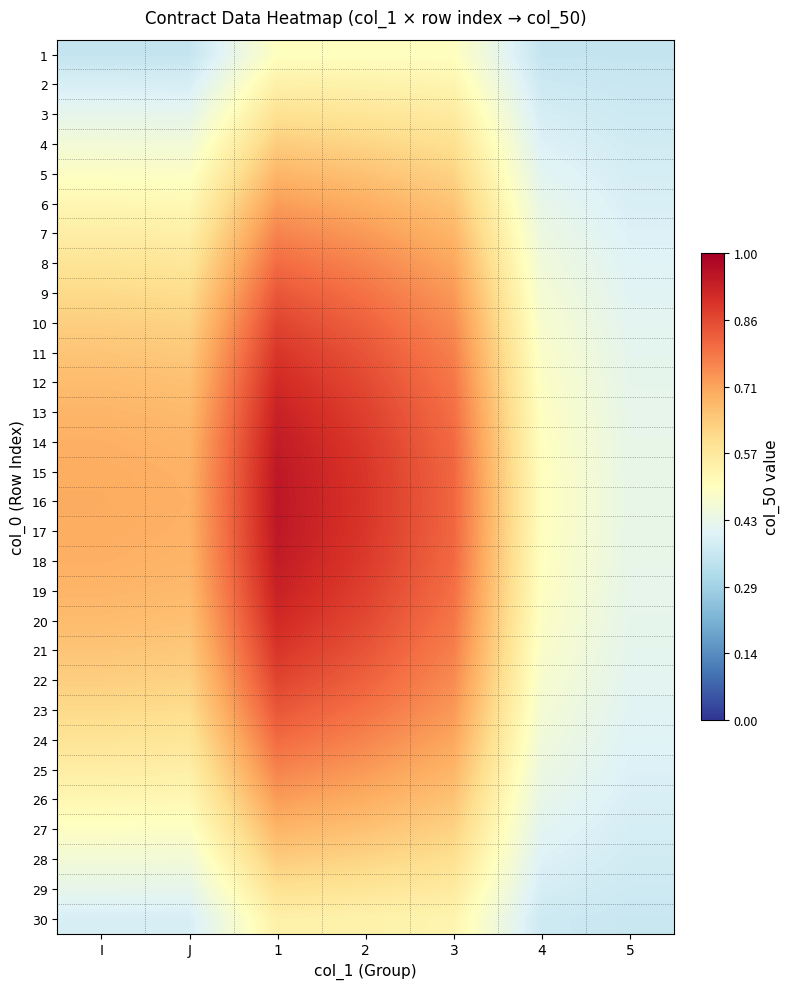

How many categories are shown in the chart?

7